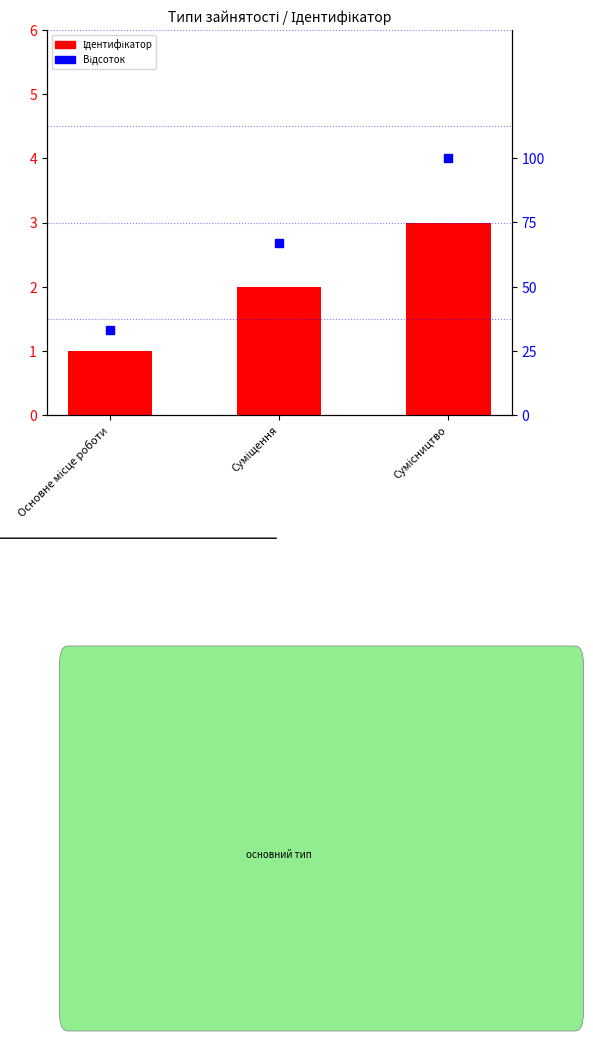

Which series has the widest spread of Y values?

Відсоток